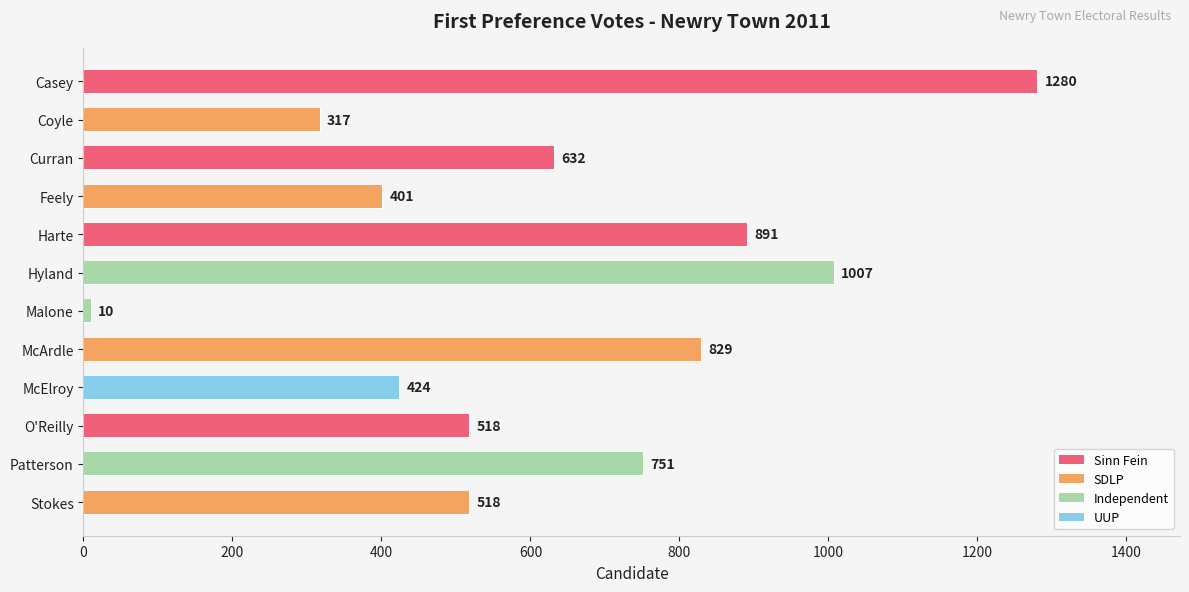

List the labels in order of value, largest first.

Casey, Hyland, Harte, McArdle, Patterson, Curran, O'Reilly, Stokes, McElroy, Feely, Coyle, Malone